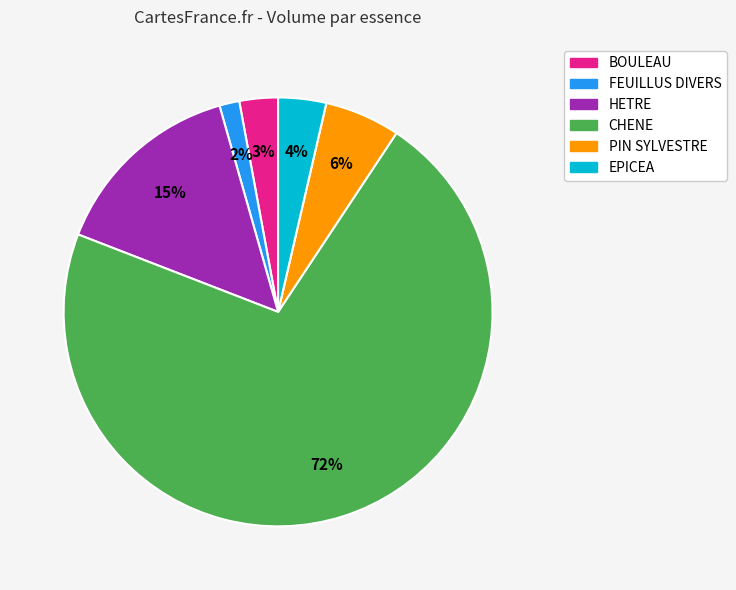

Which slice is the smallest?

FEUILLUS DIVERS